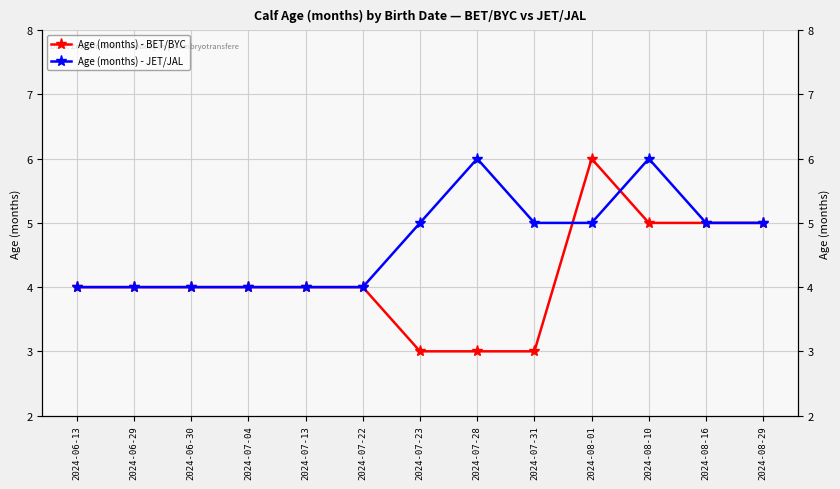

Where is Age (months) - JET/JAL nearest to the value 5?

2024-07-23